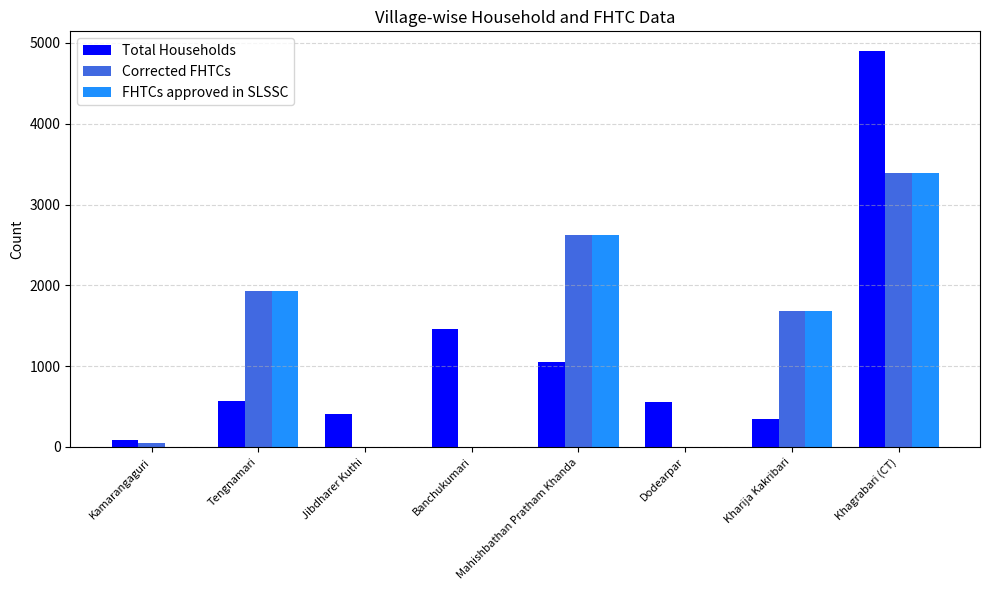

At which category is the sum across all series the highest?

Khagrabari (CT)